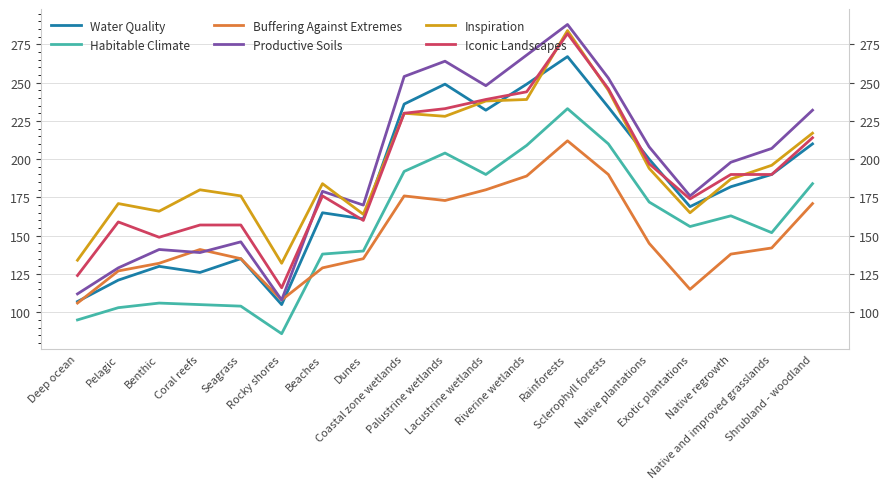

At which category is the sum across all series the highest?

Rainforests